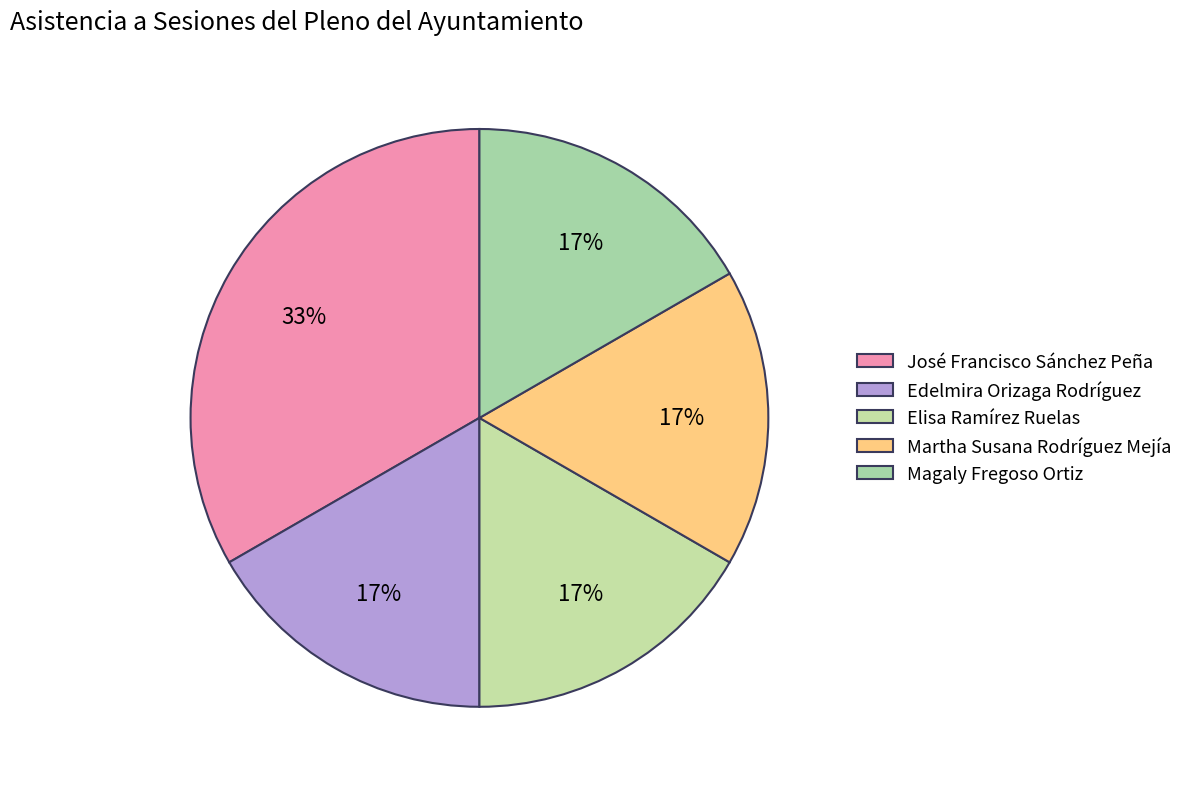

What percentage is the Edelmira Orizaga Rodríguez slice, to the nearest percent?

17%